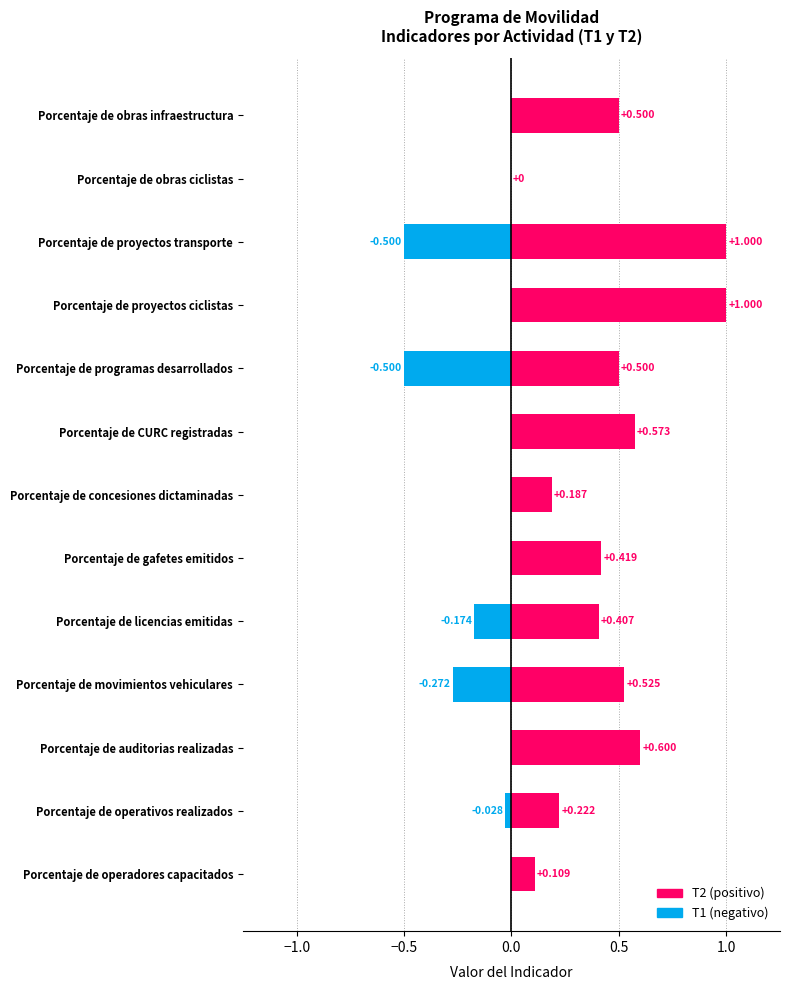

Rank the series at Porcentaje de obras infraestructura from lowest to highest value.

T1, T2